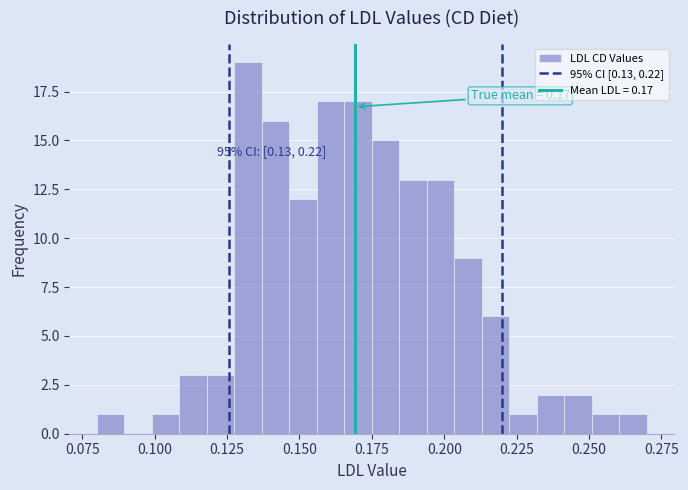

Read against the x-axis, roughly where is the centre of the tallest bar?

0.130